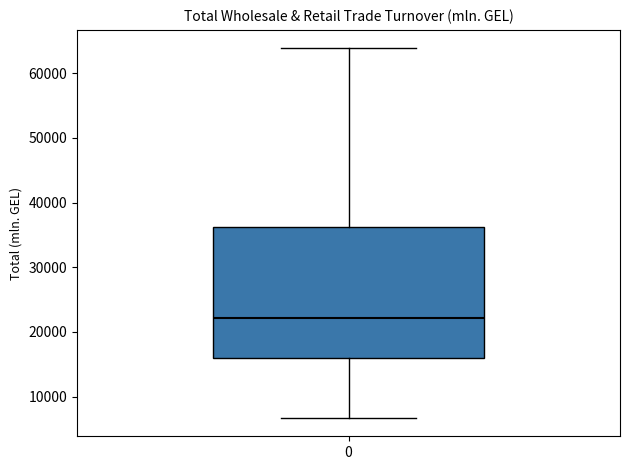

Where does the lower whisker of the box at x = 0 end on the y-axis? The values are not printed on the chart, so give them approximately, as read against the axis.

7000